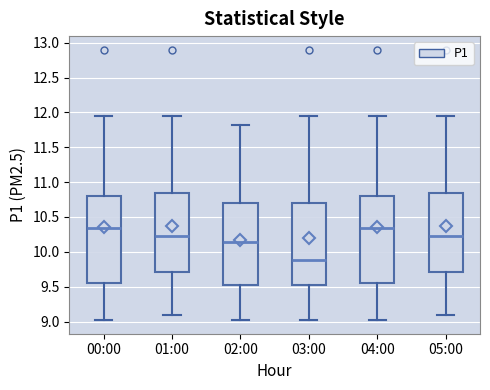

Where does the lower whisker of the box for 05:00 end on the y-axis? The values are not printed on the chart, so give them approximately, as read against the axis.

9.10